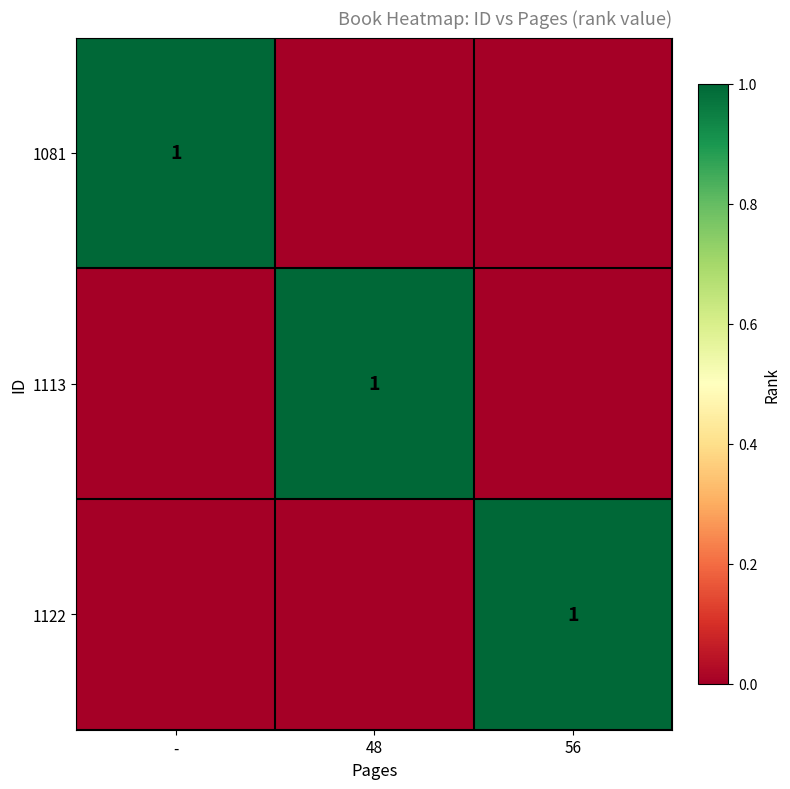

Between 56 and -, which is larger?

-